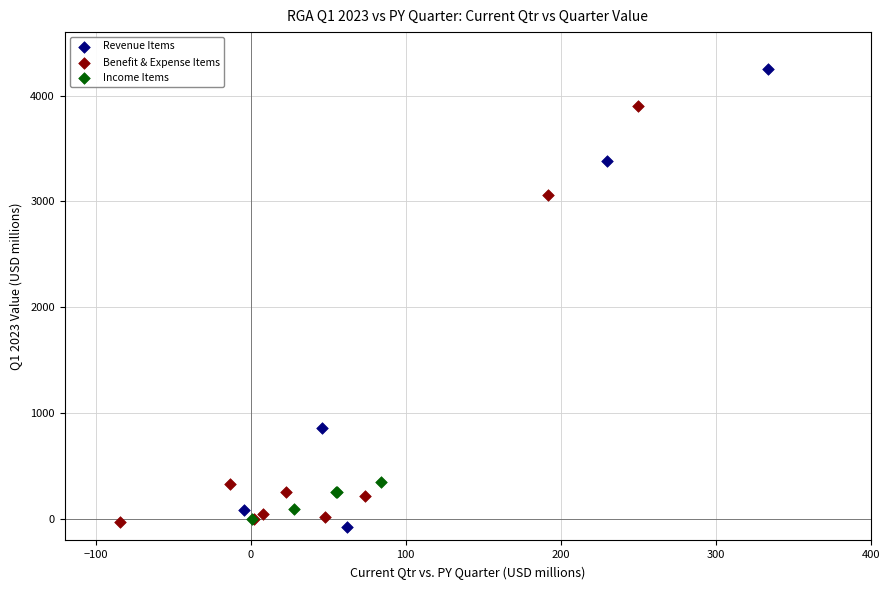

Which series has the largest Y range (max minus min)?

Revenue Items